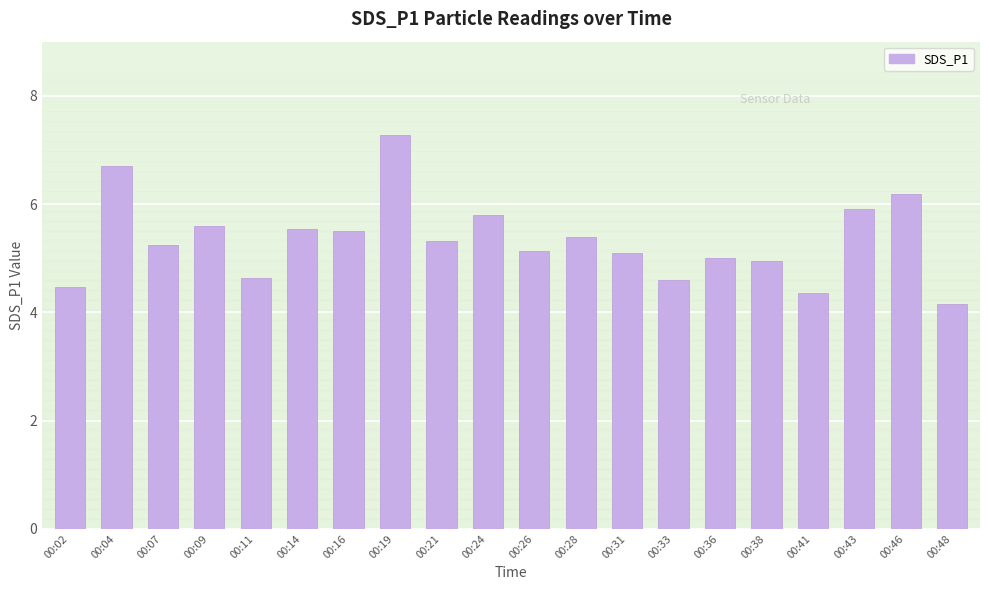

Are the bars horizontal?

No